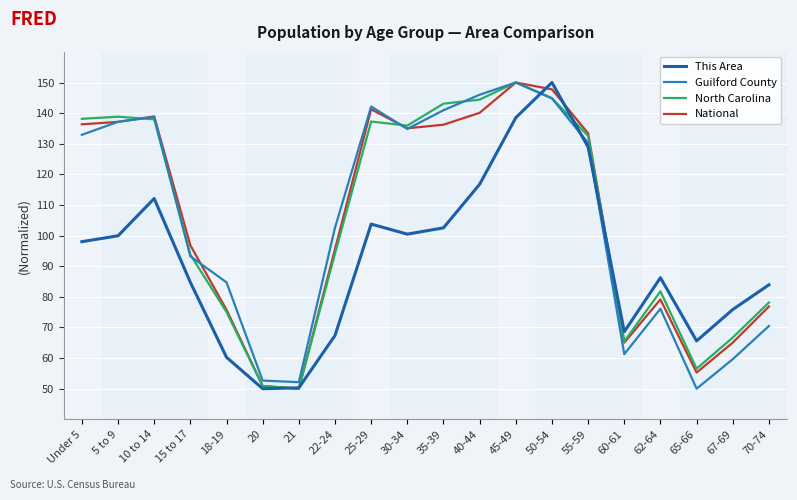

What position from the right is 22-24?

13